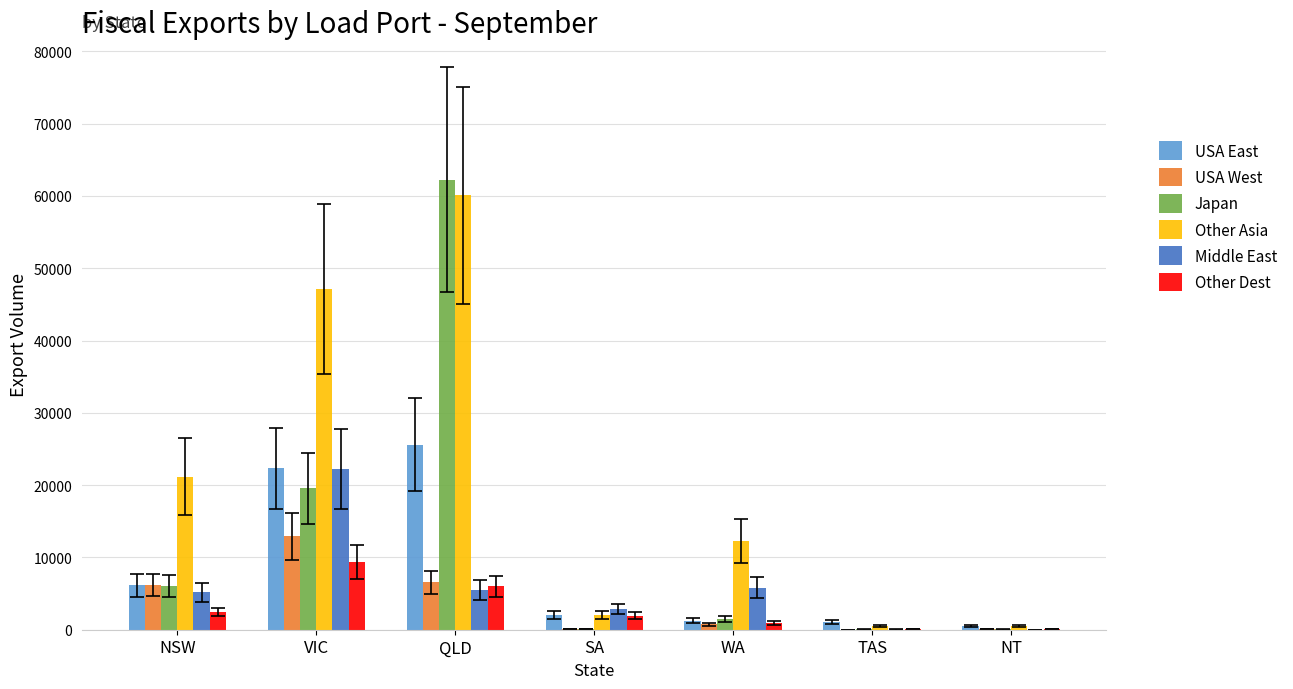

At which category is the sum across all series the highest?

QLD